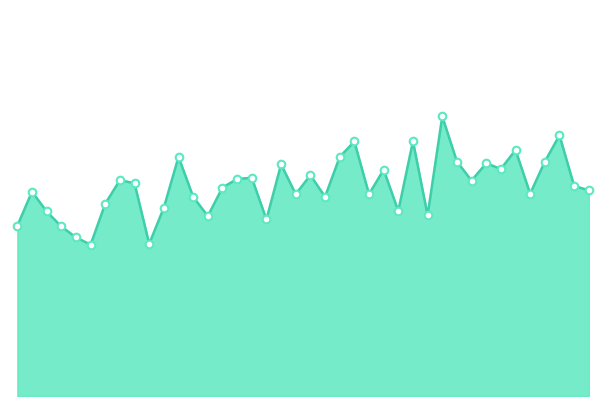

Is this an area chart (filled region under the line)?

Yes